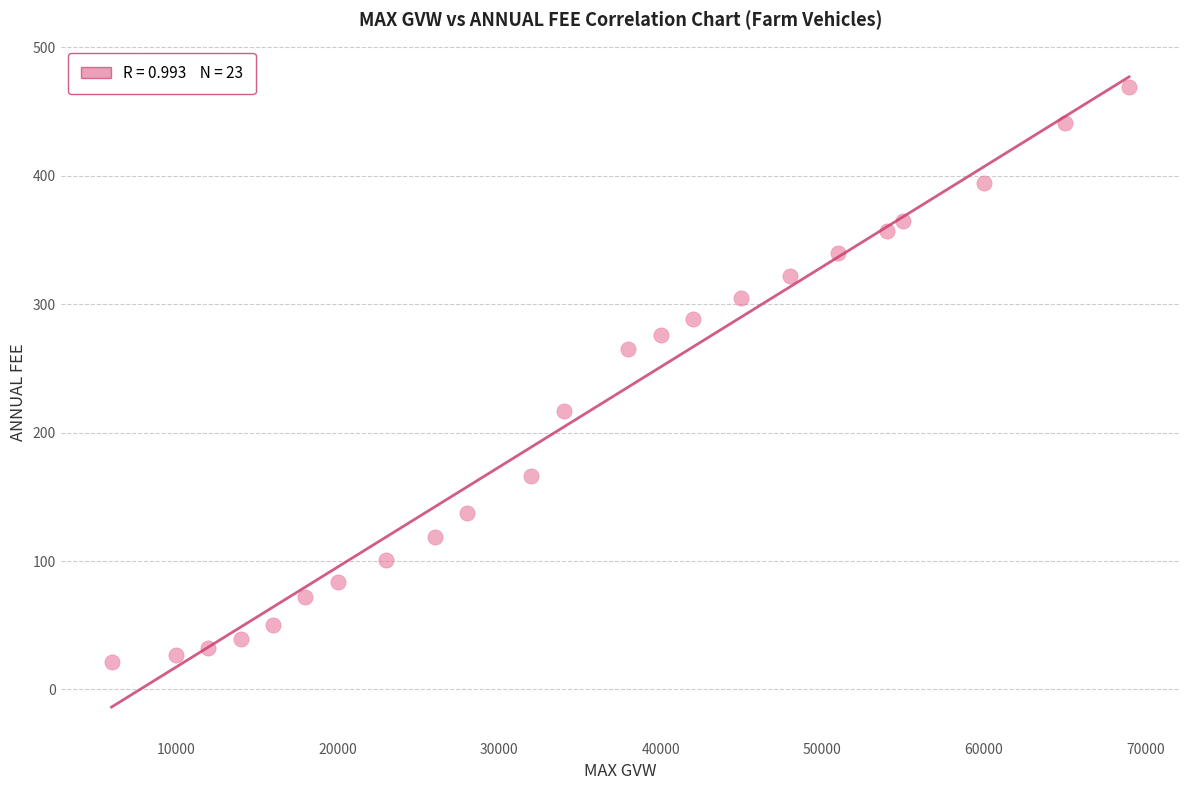

What is the range of X values (max minus min)?

63000